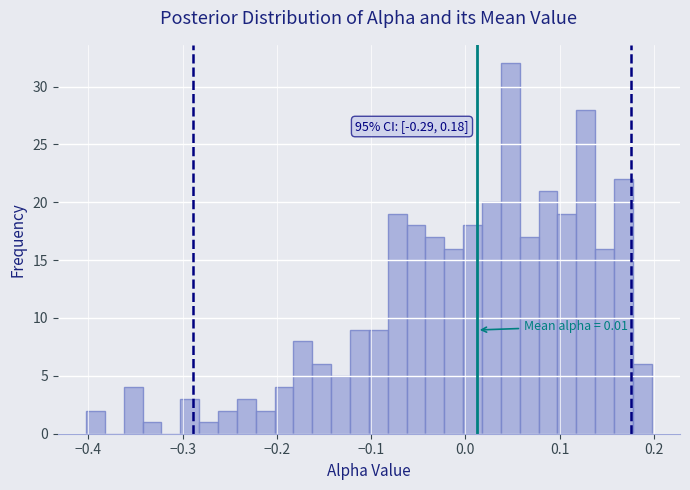

Around what value on the x-axis is the tallest bar? Give the approximate position of its centre, as read against the axis.

0.05